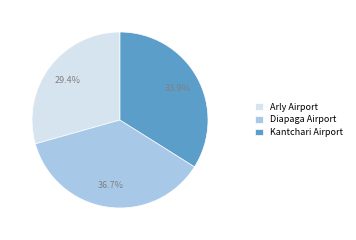

To the nearest percent, what portion does Diapaga Airport represent?

37%